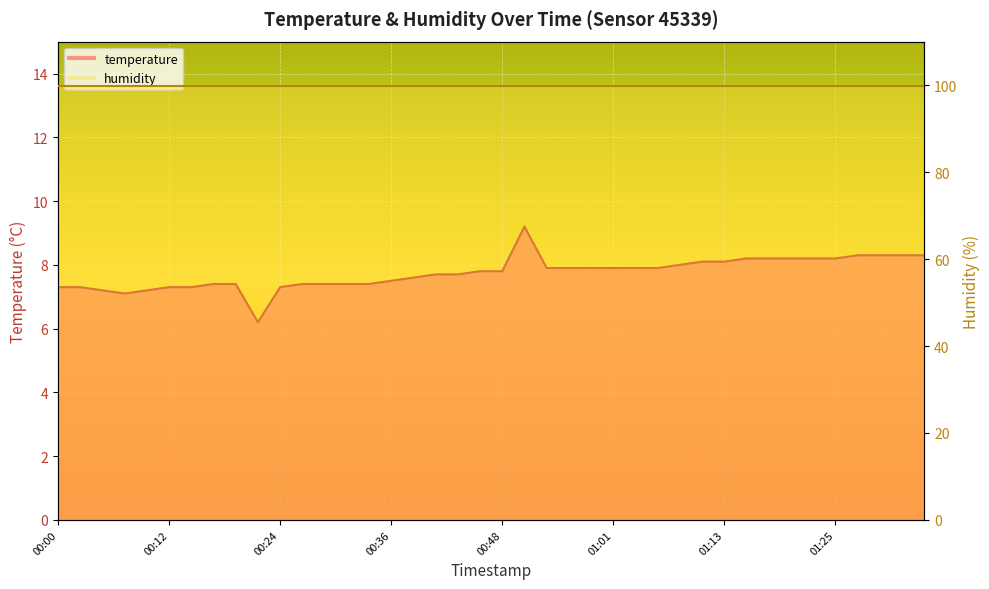

Is it true that the value at 00:02 is 3.0?

False